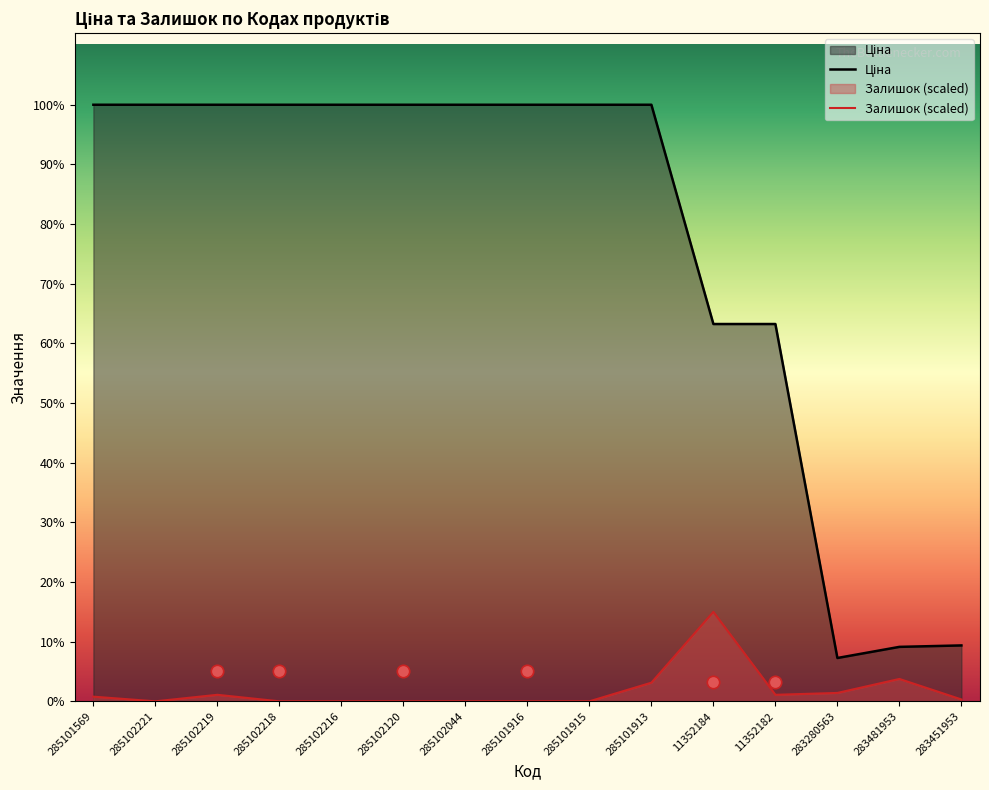

Which series has the widest spread of Y values?

Ціна